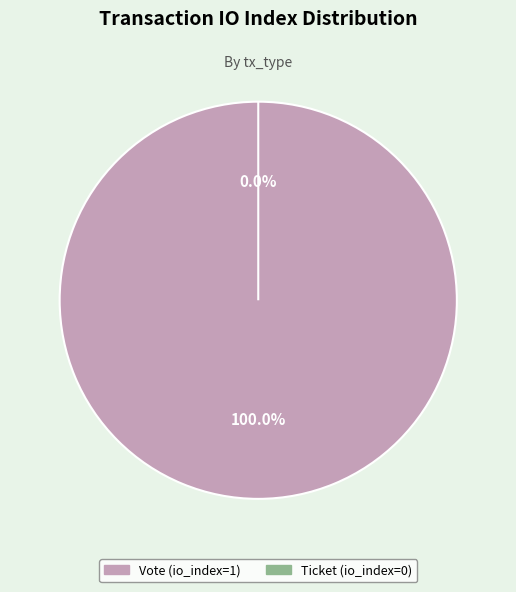

What is the majority slice?

Vote